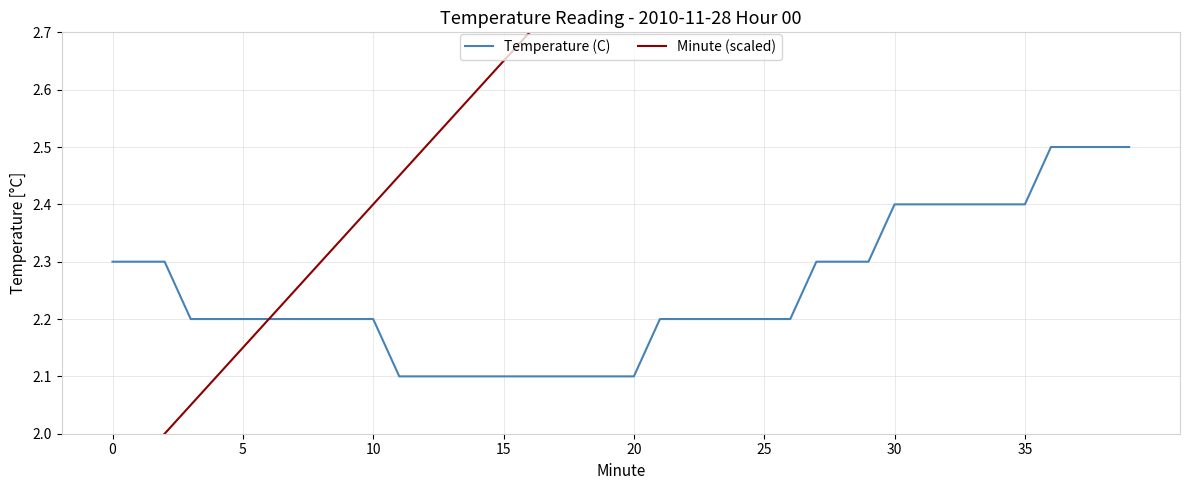

Which series has the largest total across all categories?

Minute (scaled)